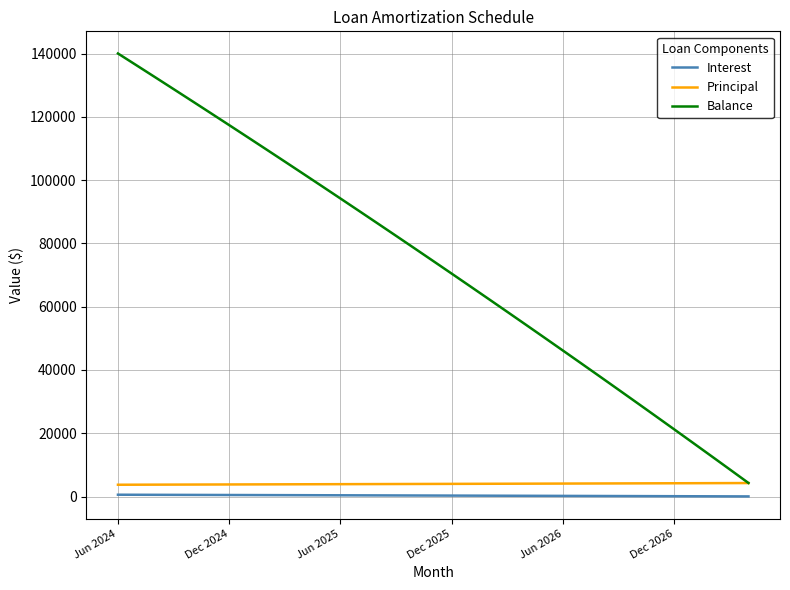

Which series has the largest range (max minus min)?

Balance